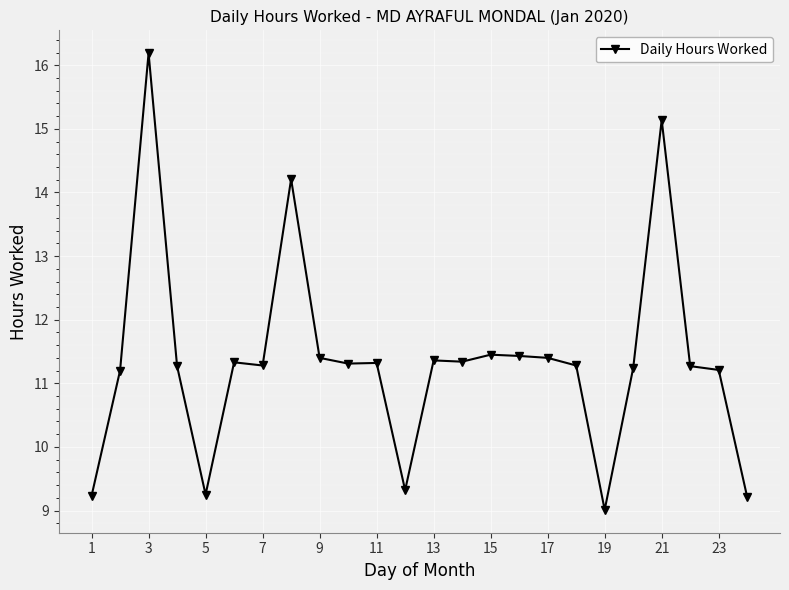

What is the minimum value shown in the chart?

9.0